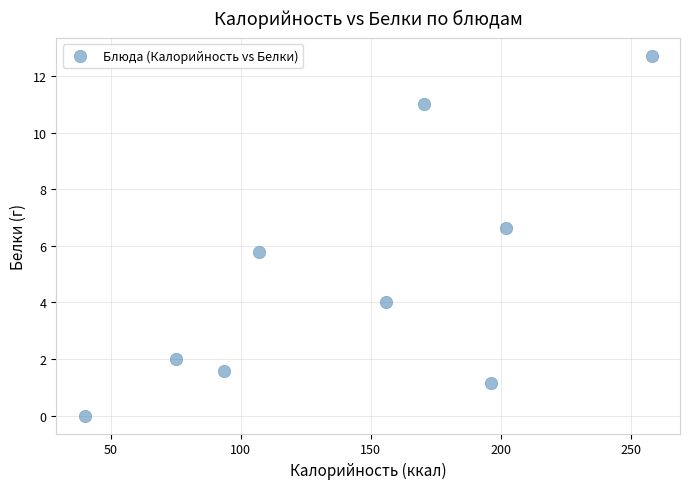

What Y value in the scatter plot is closest to 6?

5.8